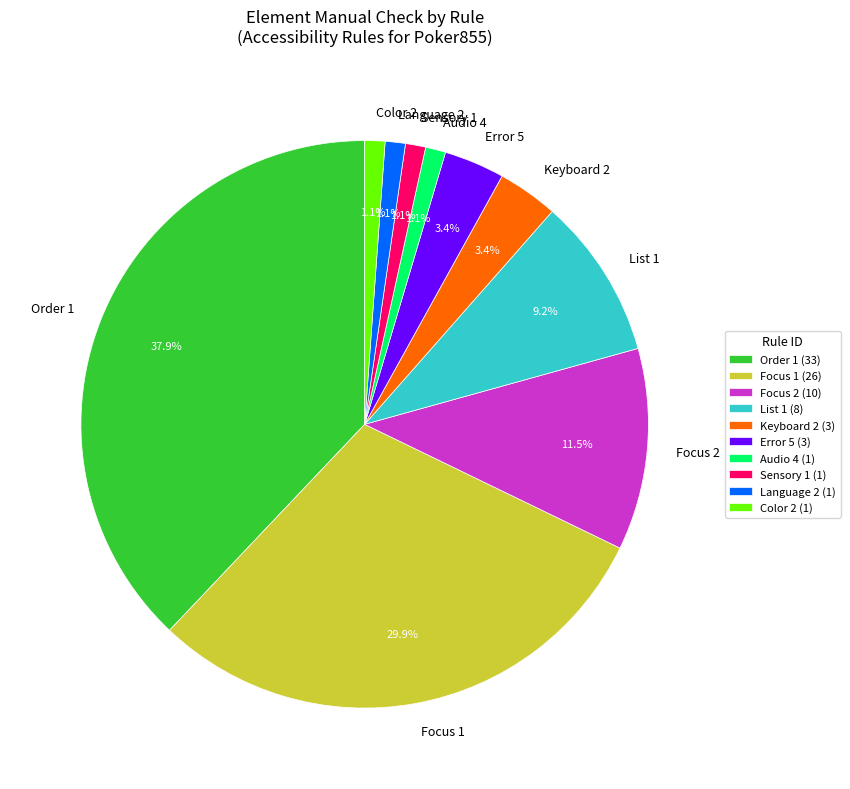

What percentage is NOT represented by Language 2?

98.9%